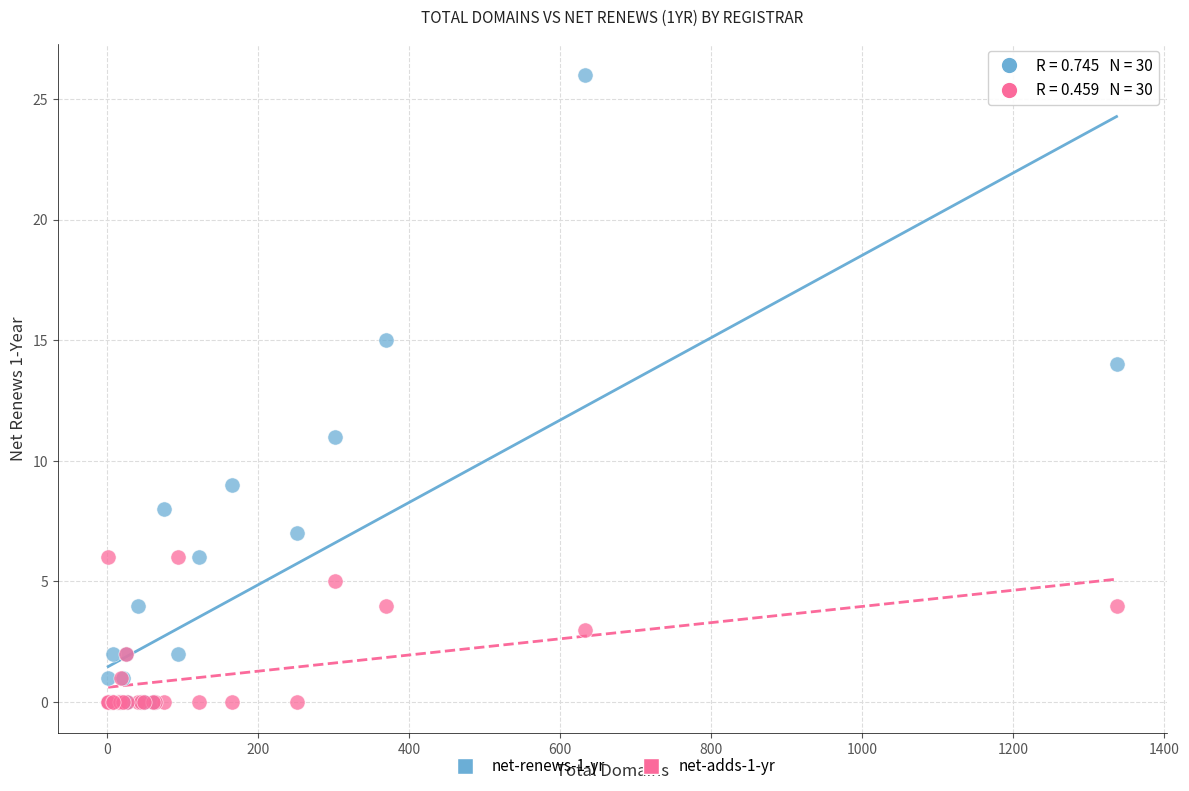

What are all the series names shown in the legend?

net-renews-1-yr, net-adds-1-yr